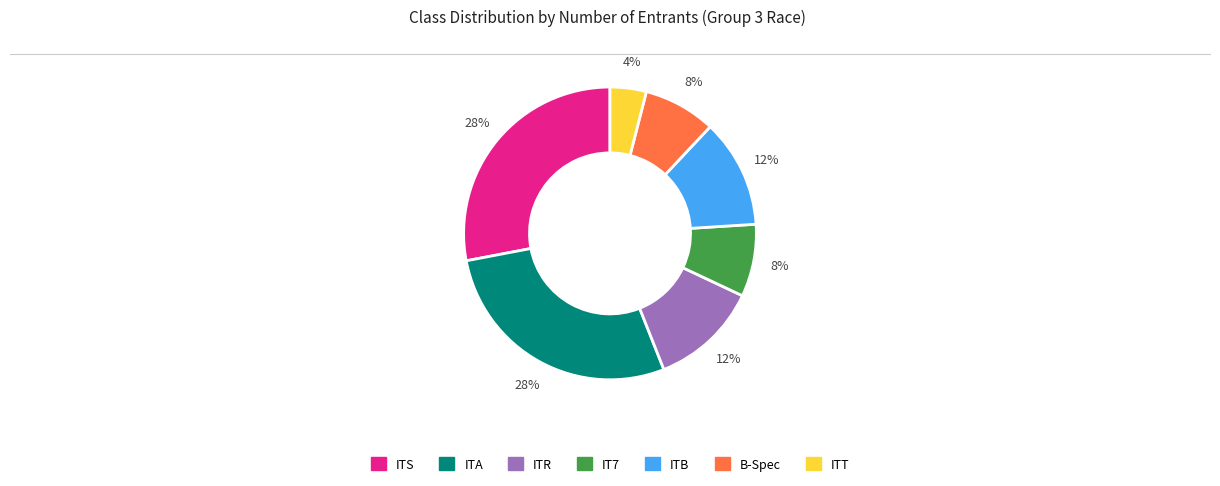

Is it true that B-Spec is 8% of the pie?

True